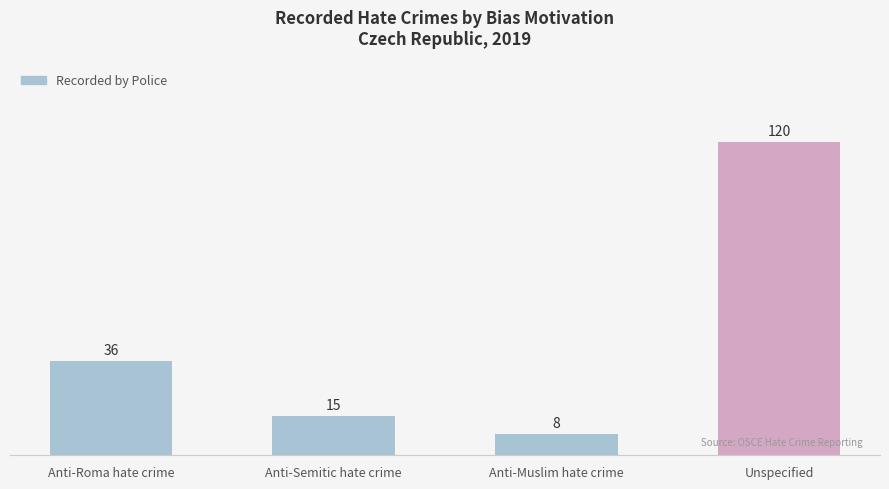

Reading right to left, what are all the values shown in this chart?

Unspecified=120	Anti-Muslim hate crime=8	Anti-Semitic hate crime=15	Anti-Roma hate crime=36